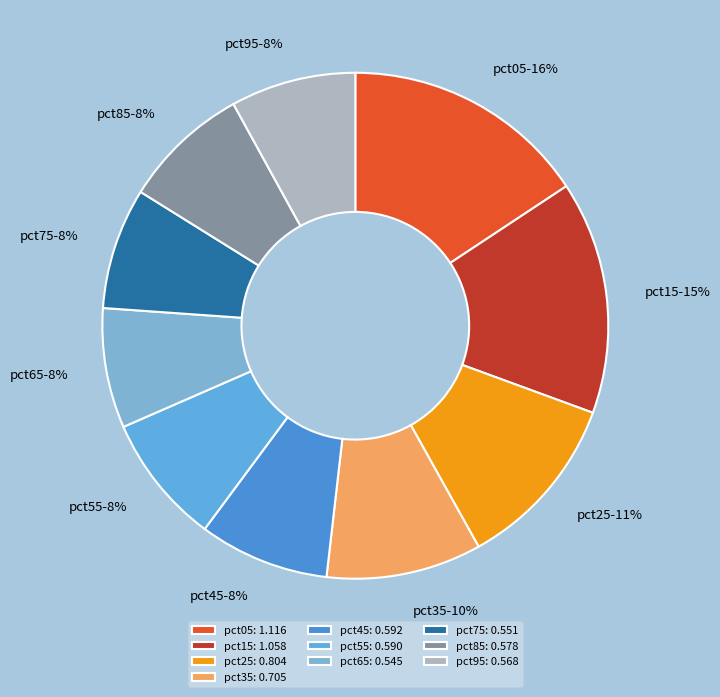

To the nearest percent, what percentage of the pie is pct85?

8%